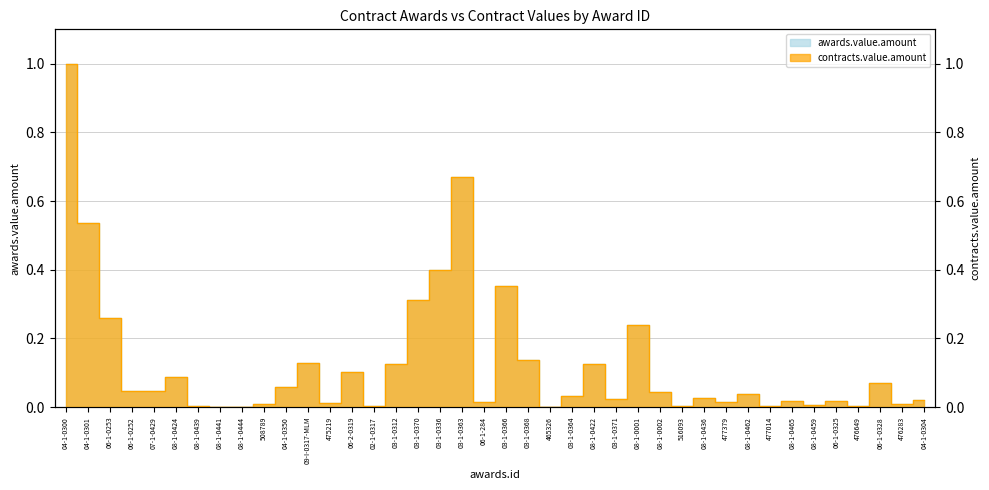

What is the average value of the awards.value.amount series?

0.1